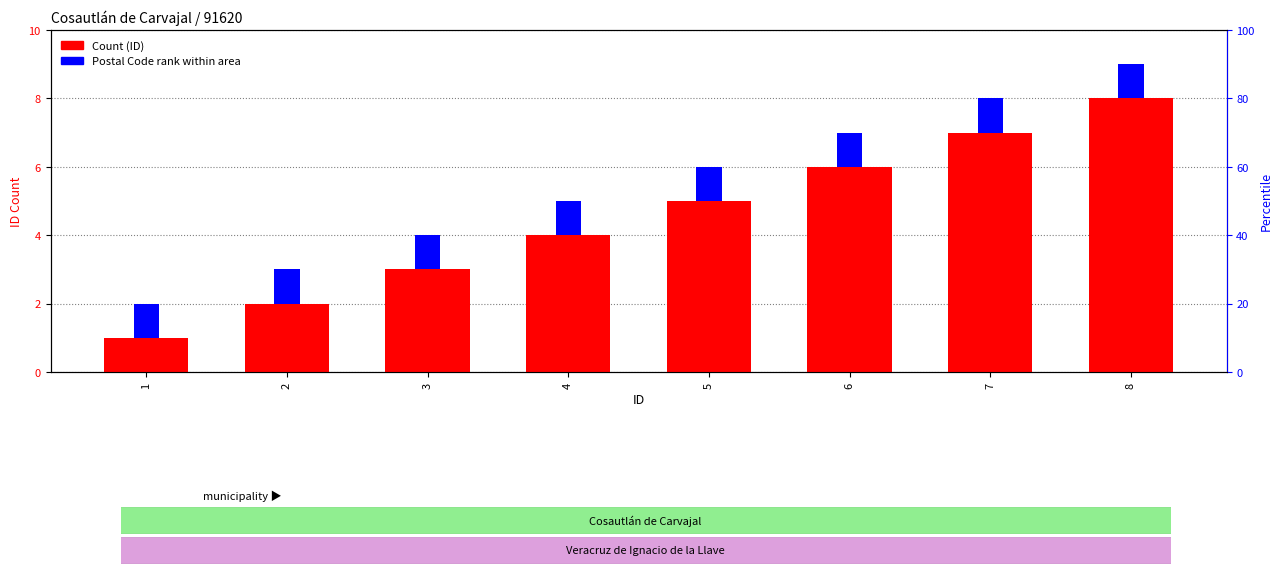

True or false: Postal Code rank has a value of 1 at 2.

False